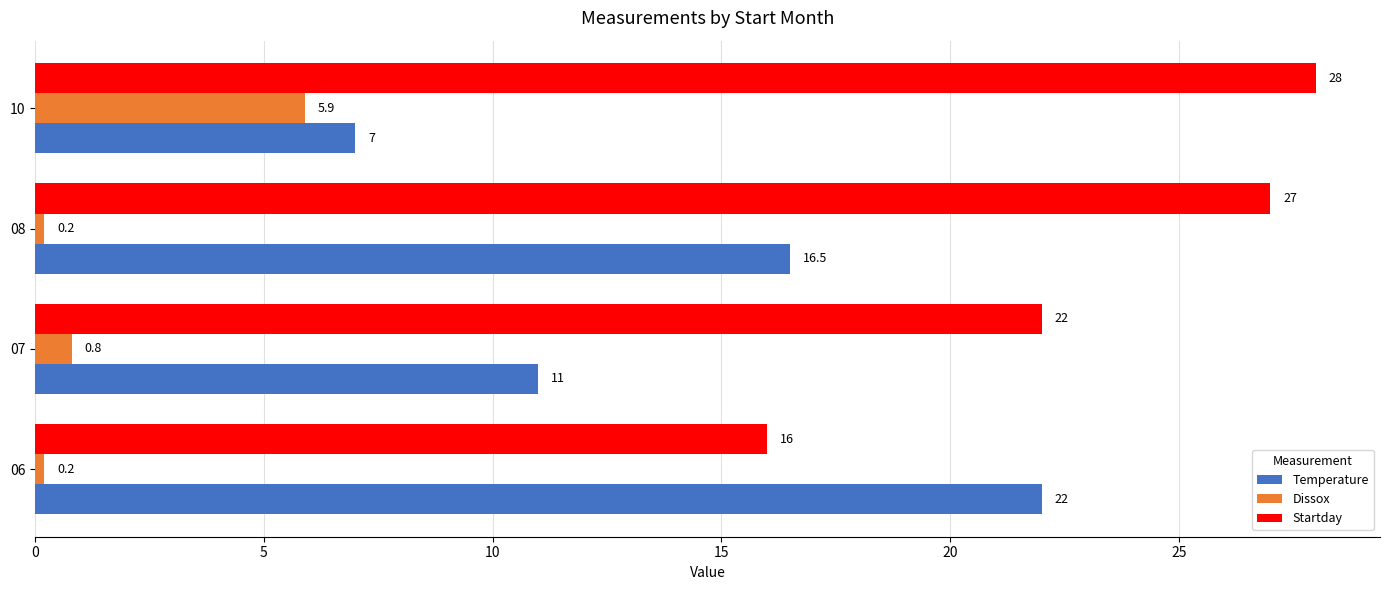

What is the sum of all Startday values?

93.0